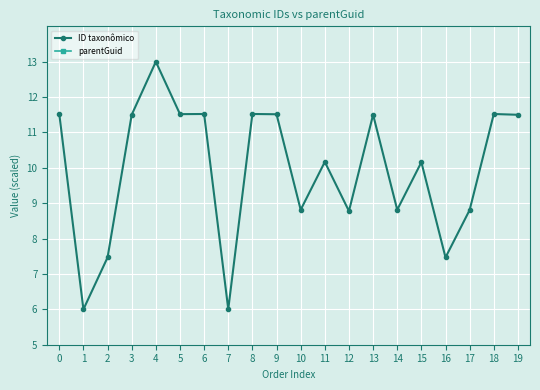

What are all the series names shown in the legend?

ID taxonômico, parentGuid